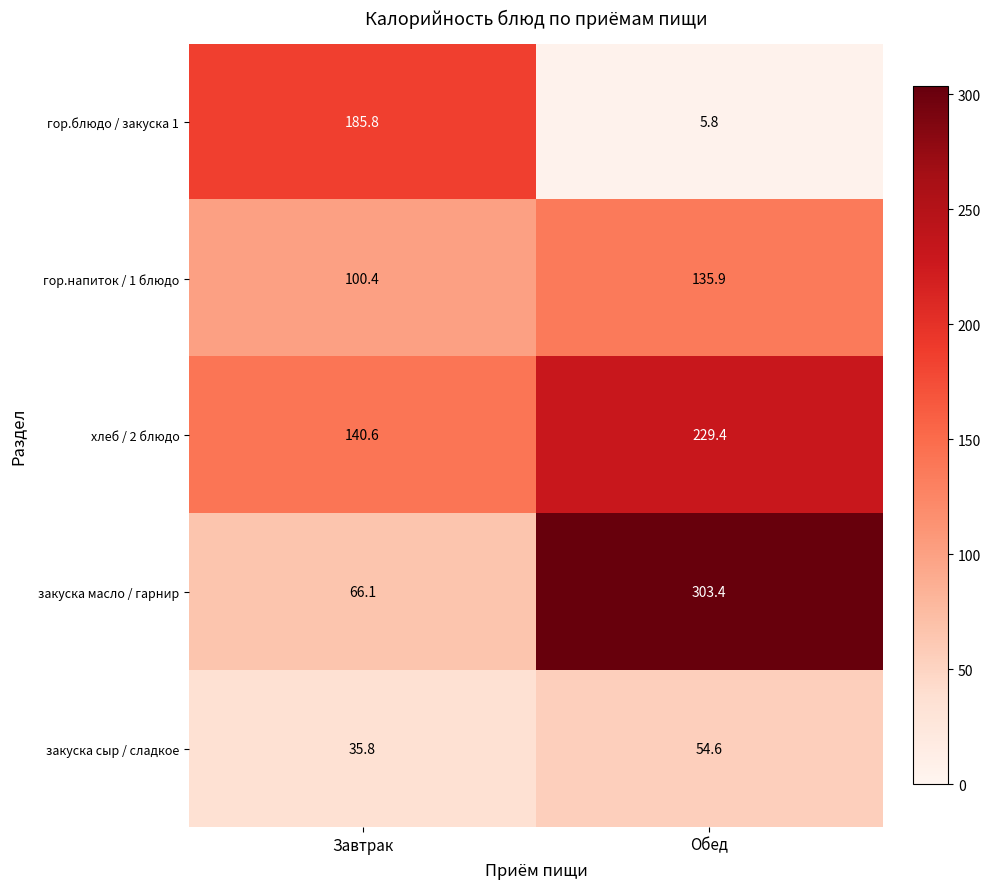

Which label corresponds to the largest value in the chart?

Обед